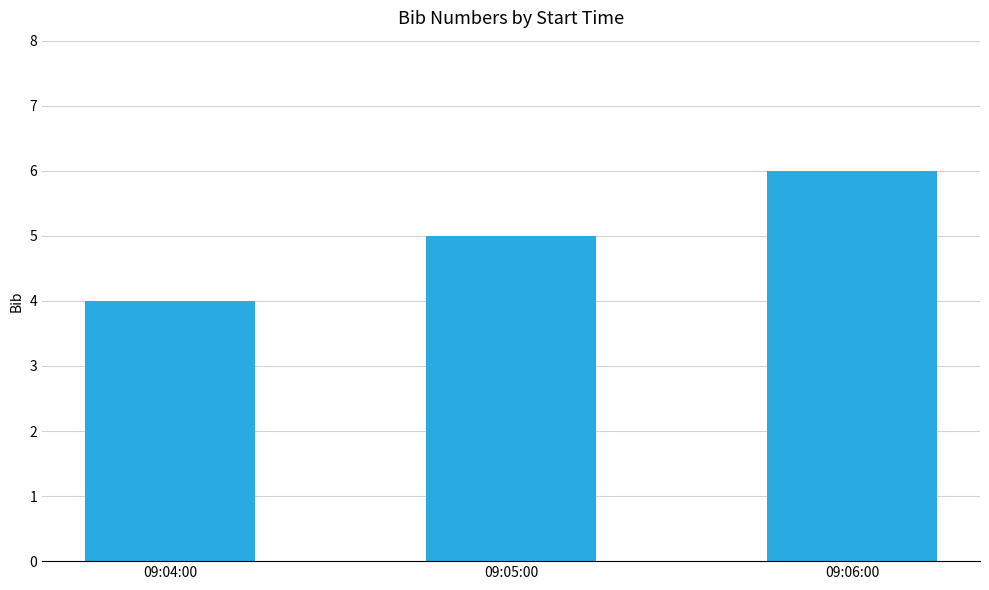

What is the label of the 3rd bar from the left?

09:06:00